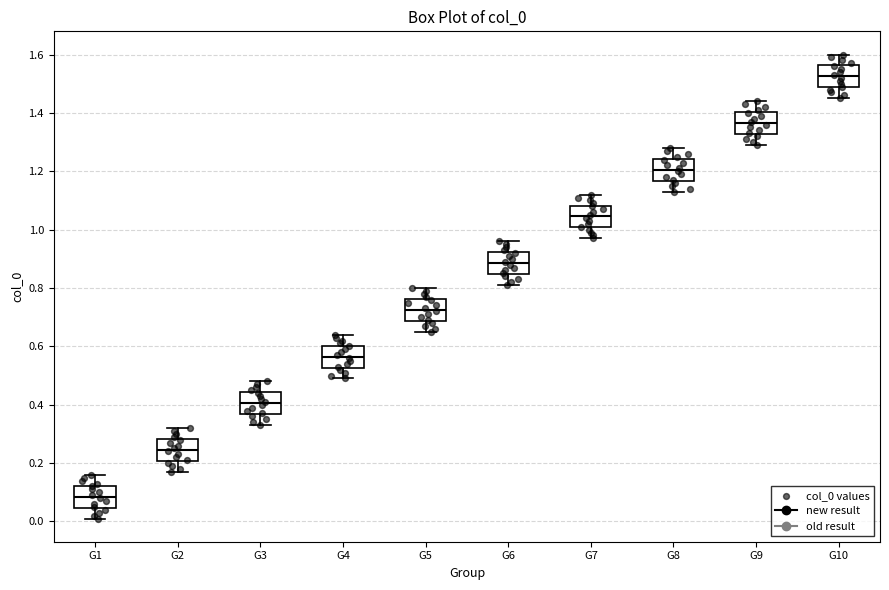

Where does the lower whisker of the box for G7 end on the y-axis? The values are not printed on the chart, so give them approximately, as read against the axis.

0.98